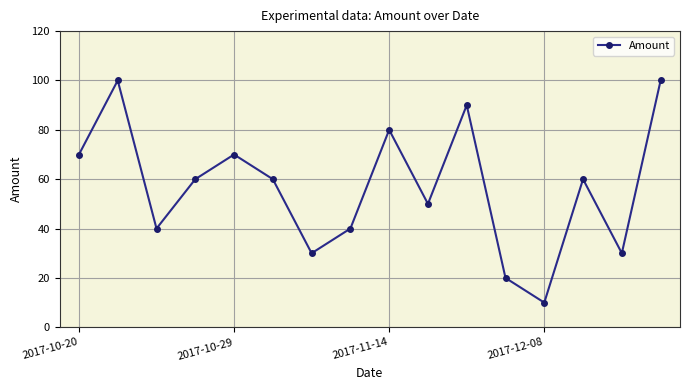

What is the value of the 5th point from the left?

70